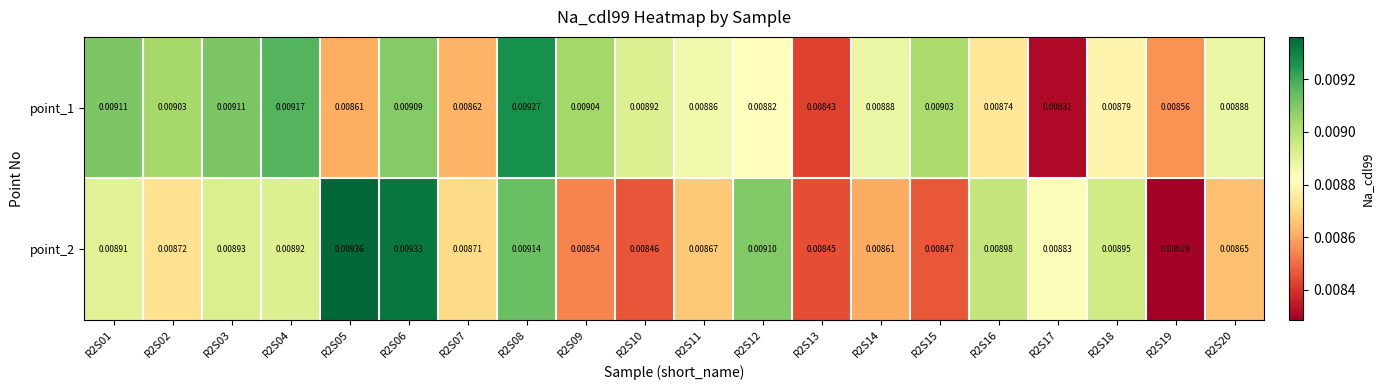

Is the value of point_1 at R2S20 greater than the value of point_2 at R2S13?

Yes